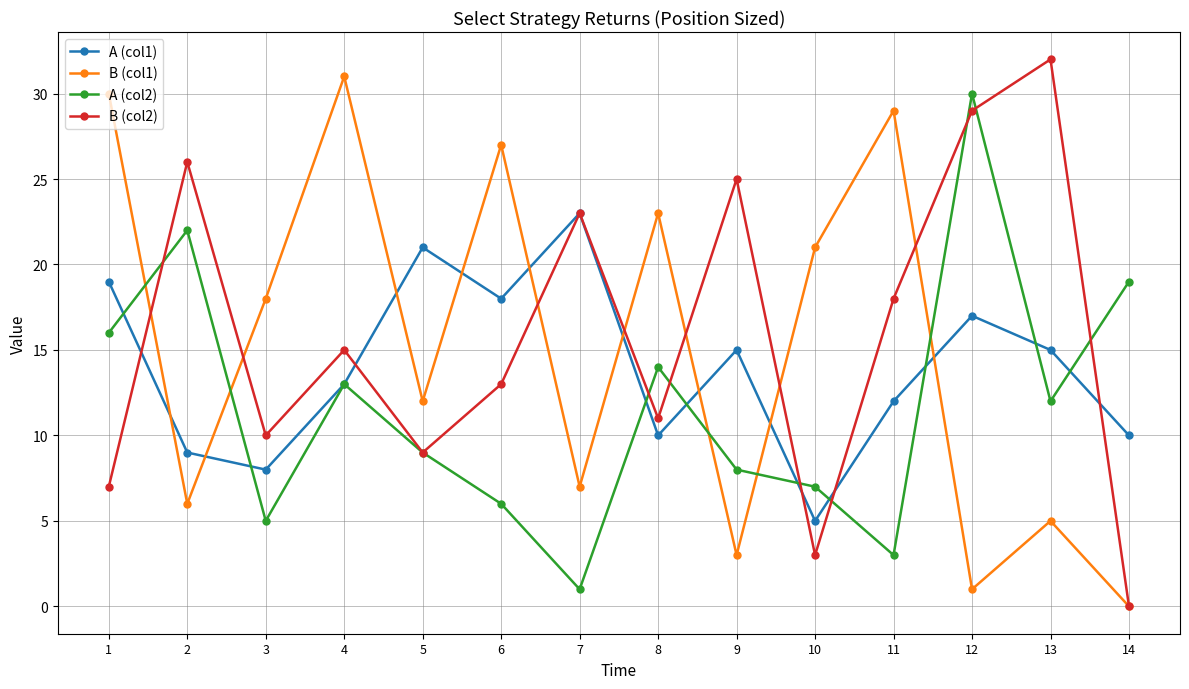

Which series has the largest total across all categories?

B (col2)